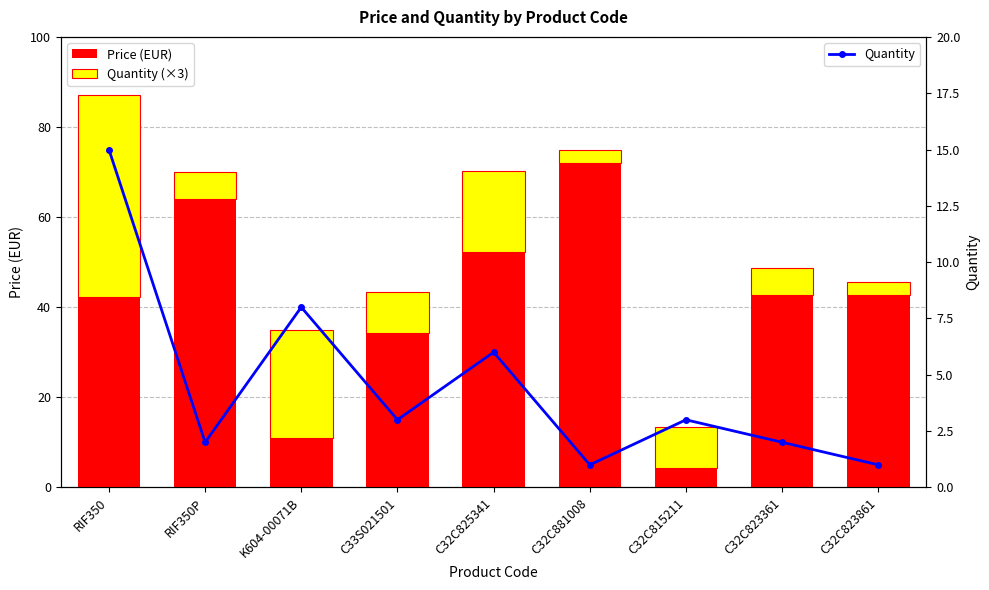

What is the spread (max minus min) of values at C32C881008?

71.0